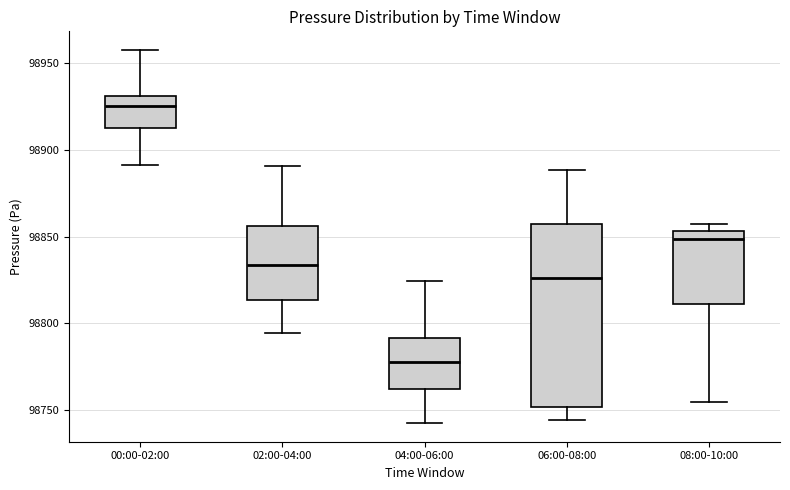

Which box has the highest median line?

00:00-02:00